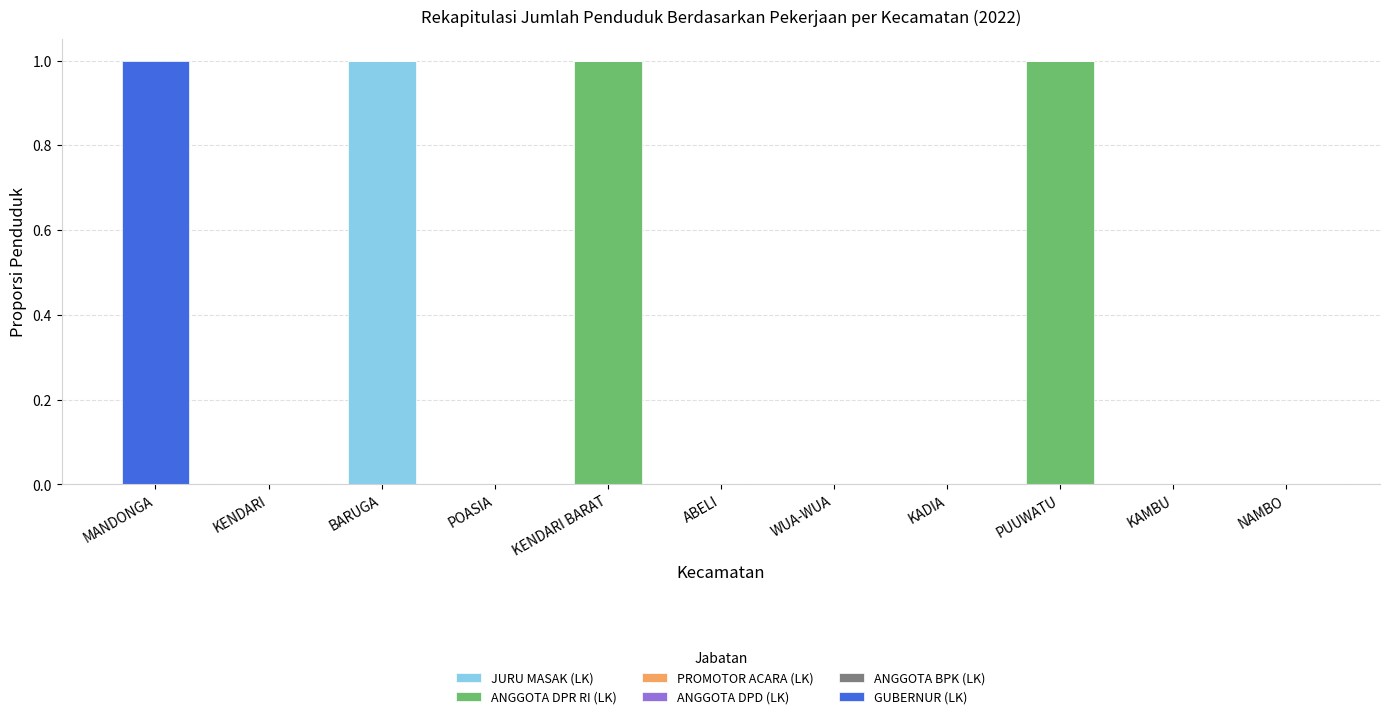

Which category has the highest value in the JURU MASAK (LK) series?

BARUGA